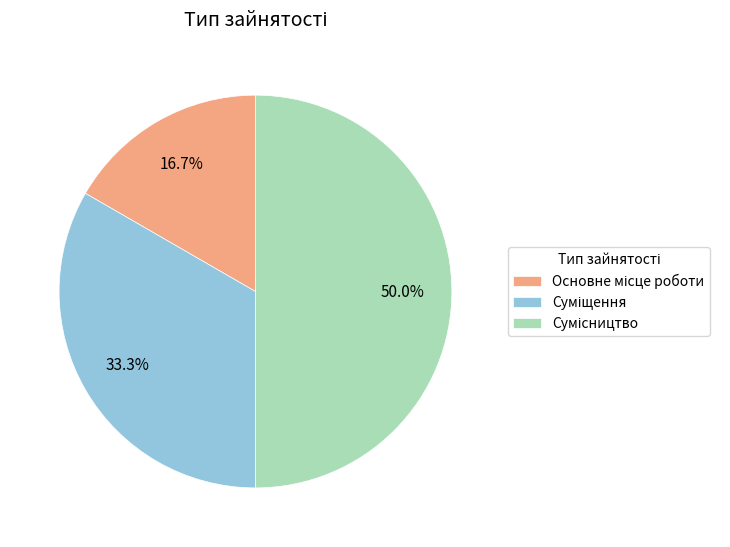

What percentage is the Основне місце роботи slice, to the nearest percent?

17%